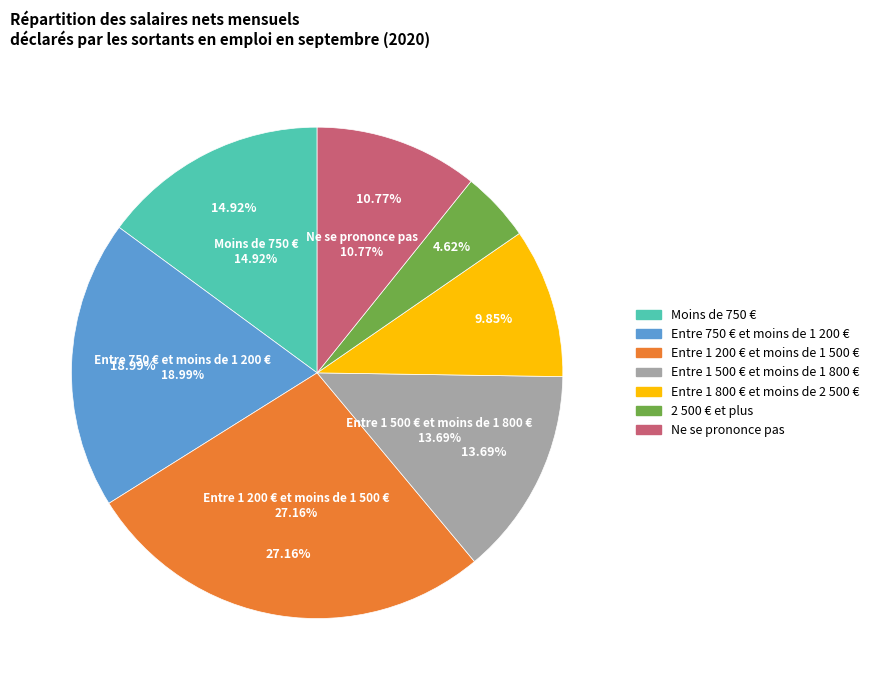

To the nearest percent, what is the difference between the largest and smallest slice percentages?

23%